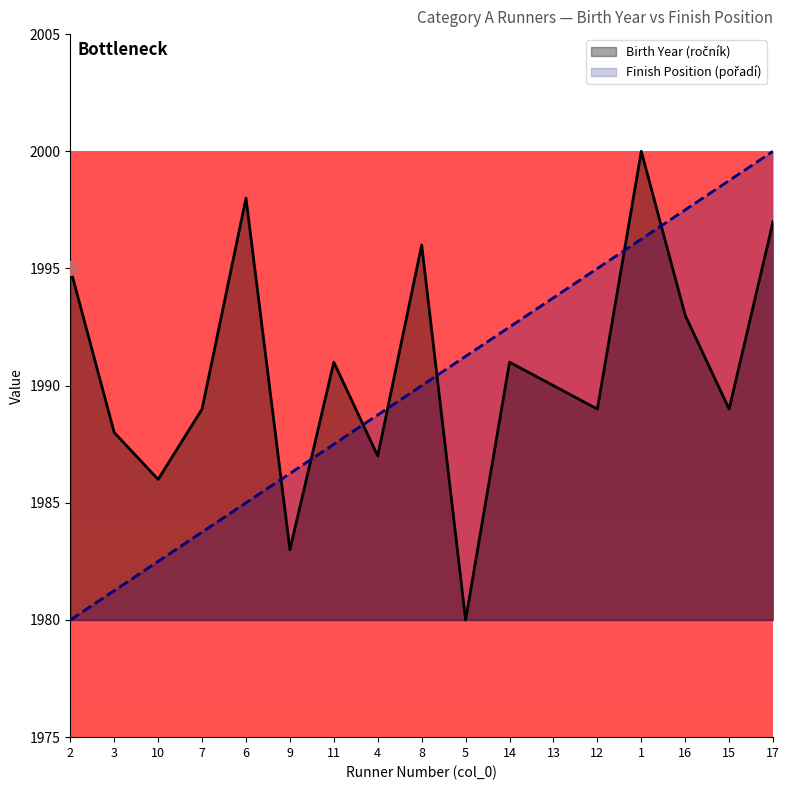

Where is Birth Year (ročník) nearest to the value 1990?

13